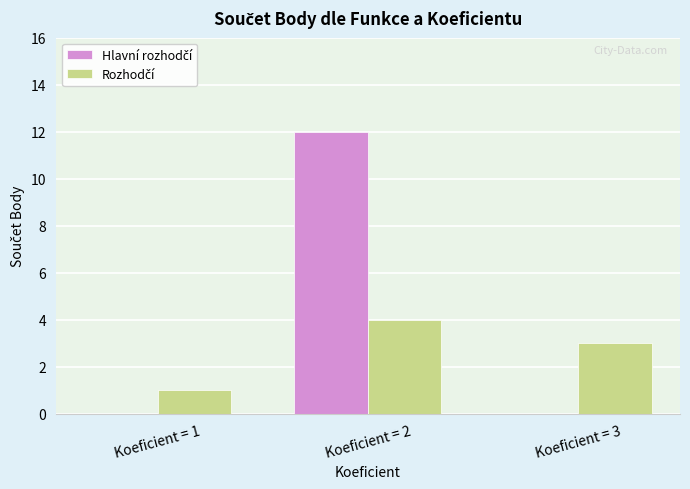

At which category is the sum across all series the highest?

Koeficient = 2